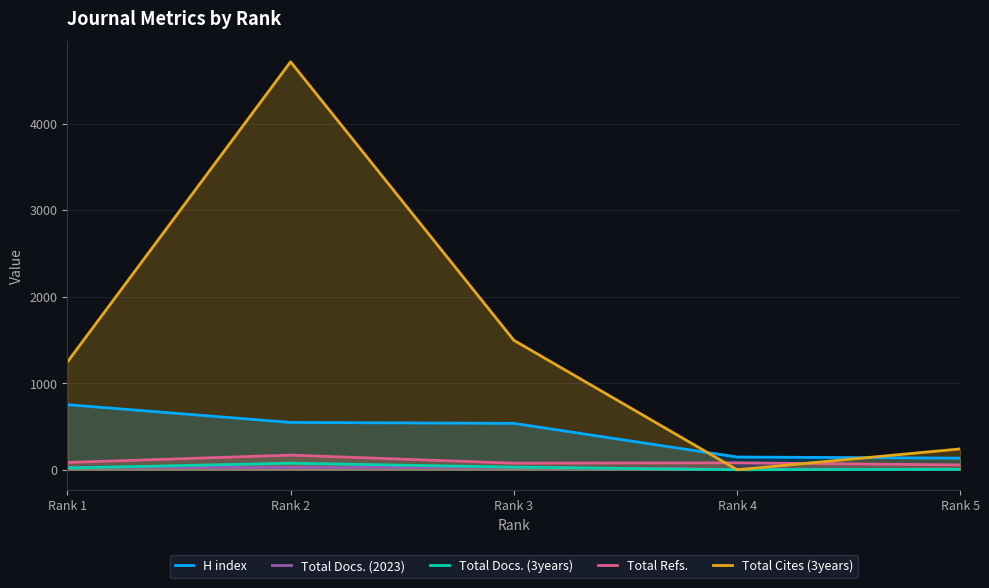

What is the difference between the second highest and second lowest values in the H index series?

400